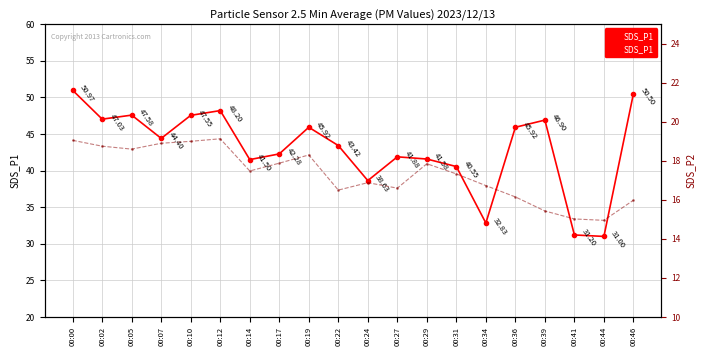

True or false: SDS_P1 has a value of 51.0 at 00:00.

True